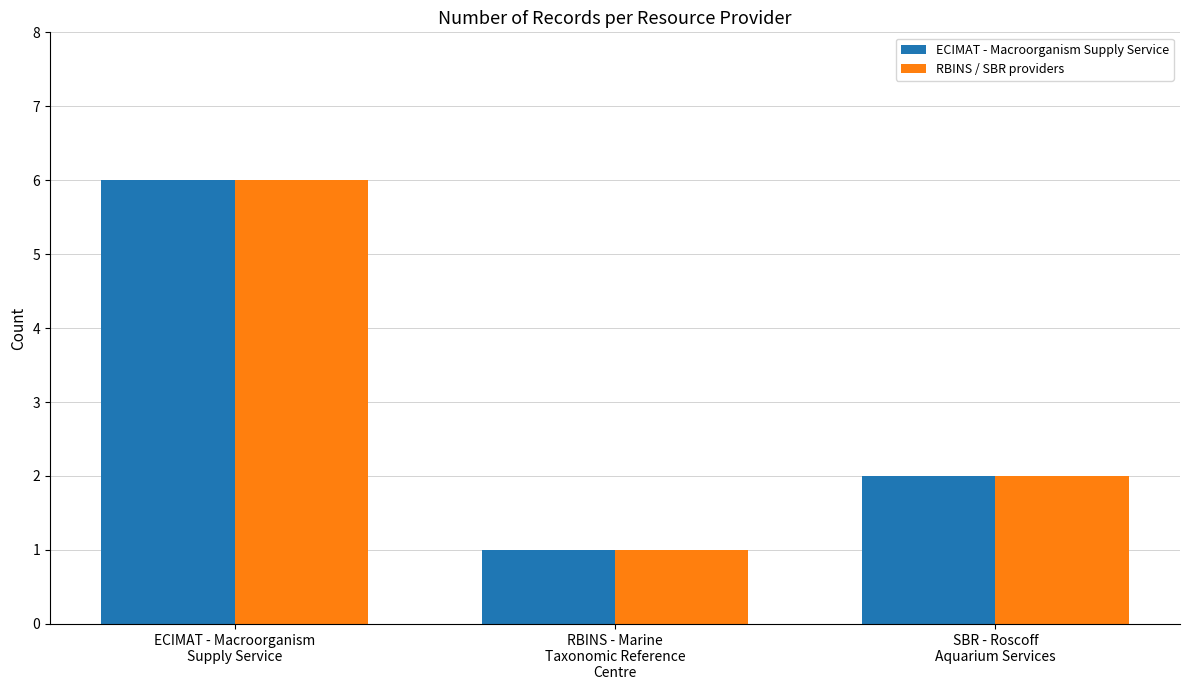

How many series are shown in this chart?

2